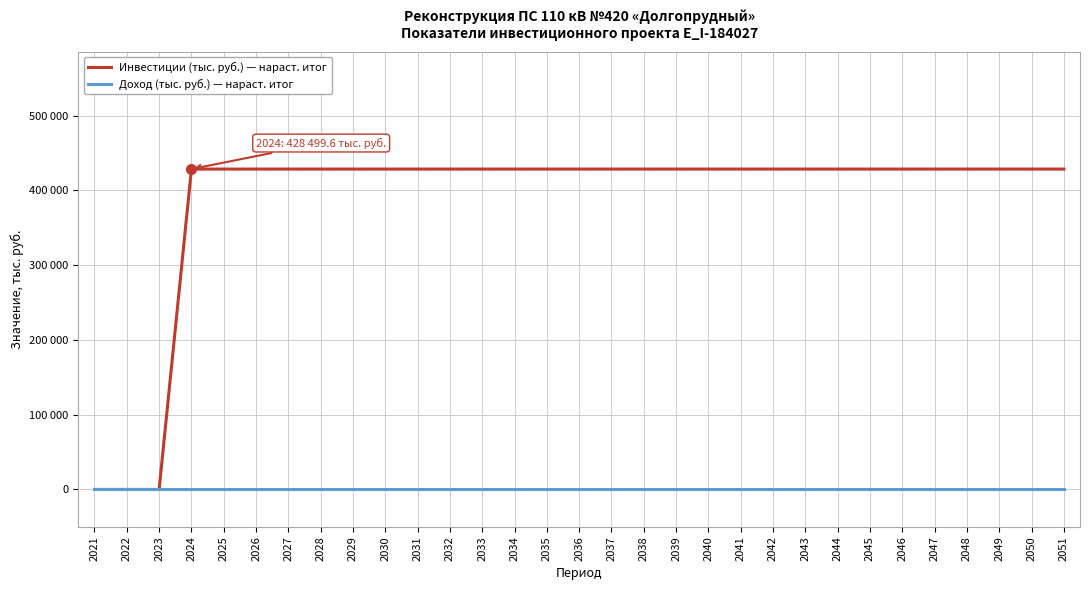

Which category has the lowest value in the Инвестиции (тыс. руб.) — нараст. итог series?

2021